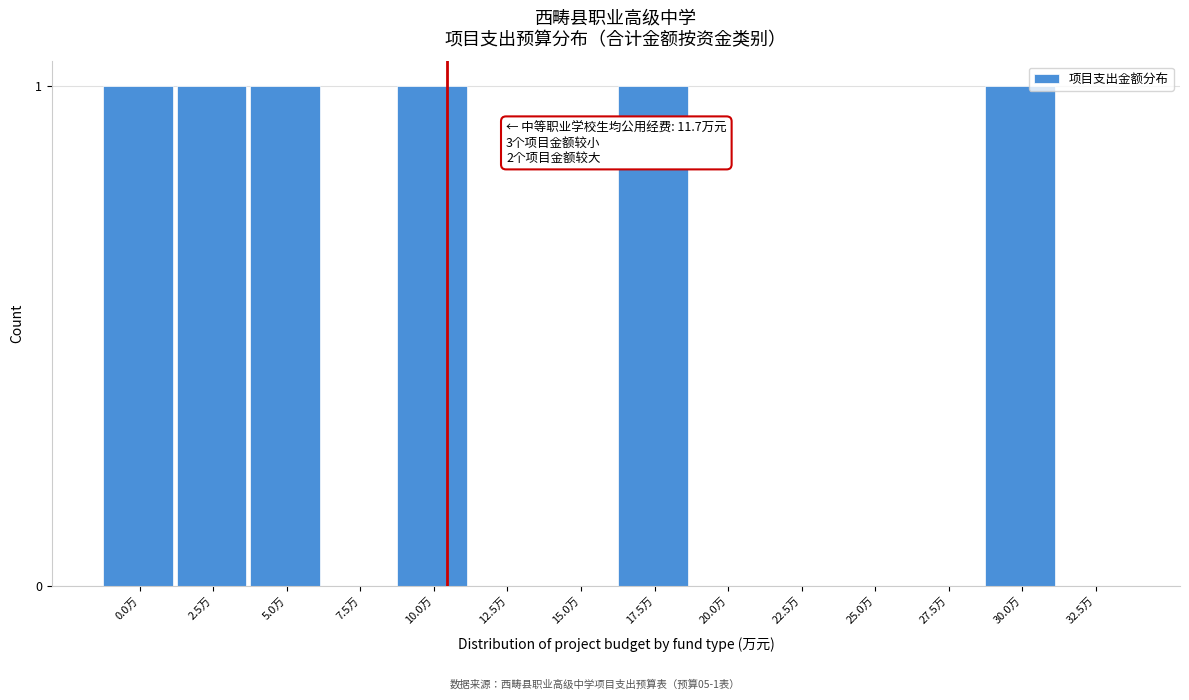

Reading right to left, transcribe all the data shown in this chart.

32.5万=0	30.0万=1	27.5万=0	25.0万=0	22.5万=0	20.0万=0	17.5万=1	15.0万=0	12.5万=0	10.0万=1	7.5万=0	5.0万=1	2.5万=1	0.0万=1